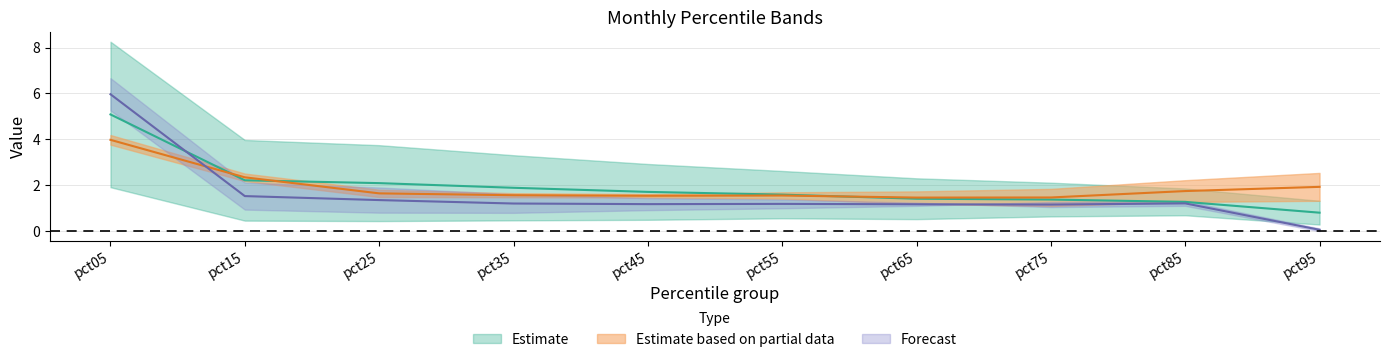

What is the value of the Mar point at the 5th from the left?

2.9